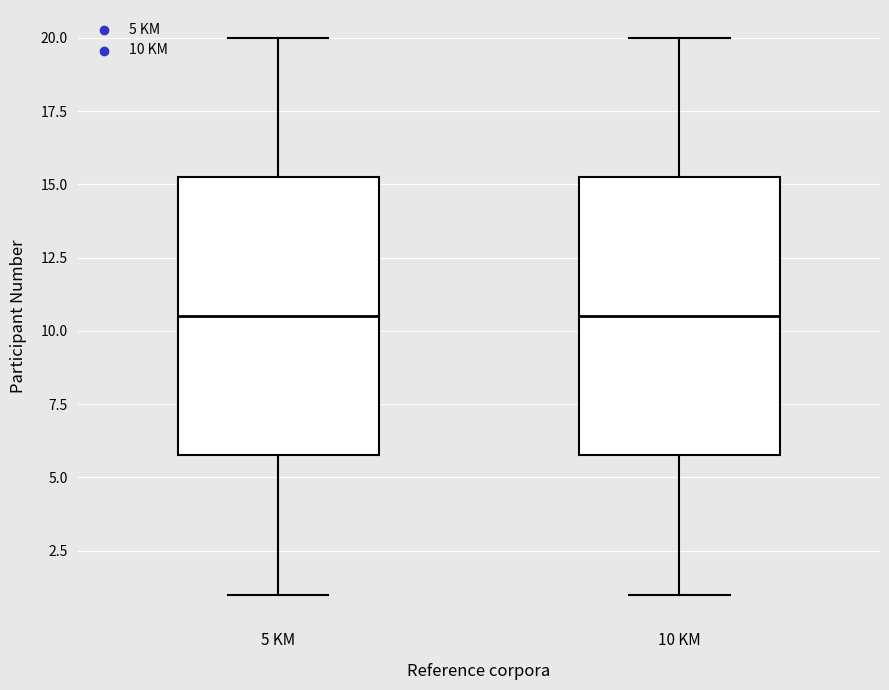

Reading left to right, transcribe this box plot: for each box, give where its median line is, the range the box spans, and where its two whiskers end, as read against the y-axis. The values are not printed on the chart, so give them approximately, as read against the axis.

5 KM: median 10.5, box 6.0 to 15.5, whiskers 1.0 to 20.0
10 KM: median 10.5, box 6.0 to 15.5, whiskers 1.0 to 20.0